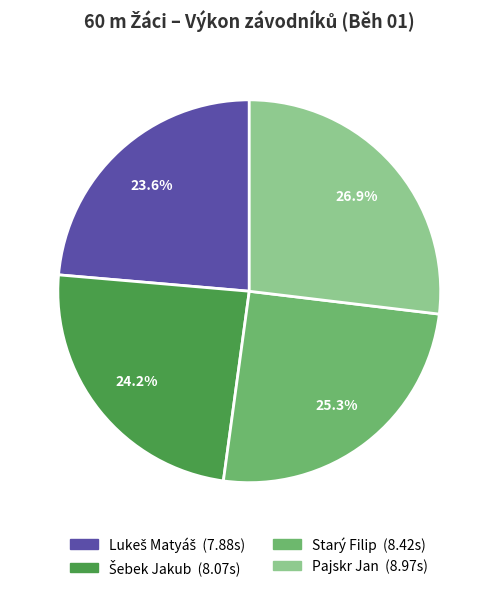

Is the sum of Pajskr Jan and Starý Filip greater than half?

Yes